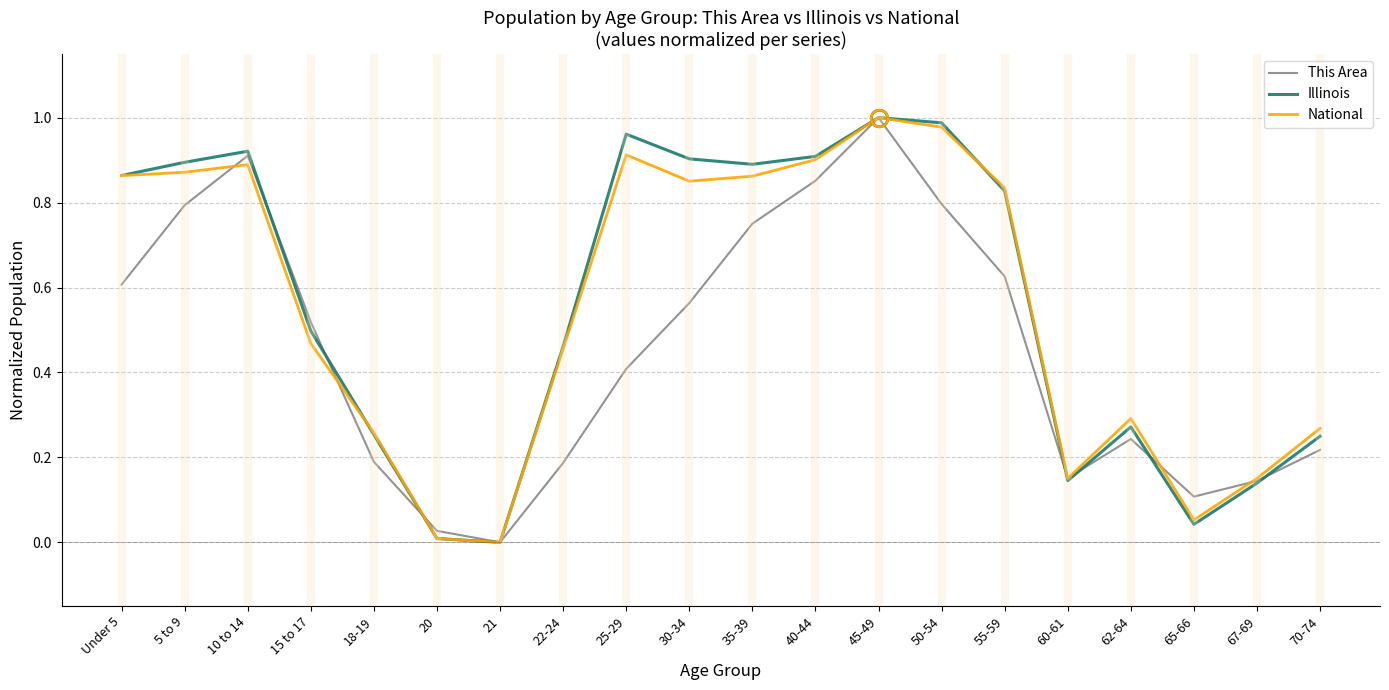

In This Area, how many points are higher than both neighbors (excluding endpoints)?

3